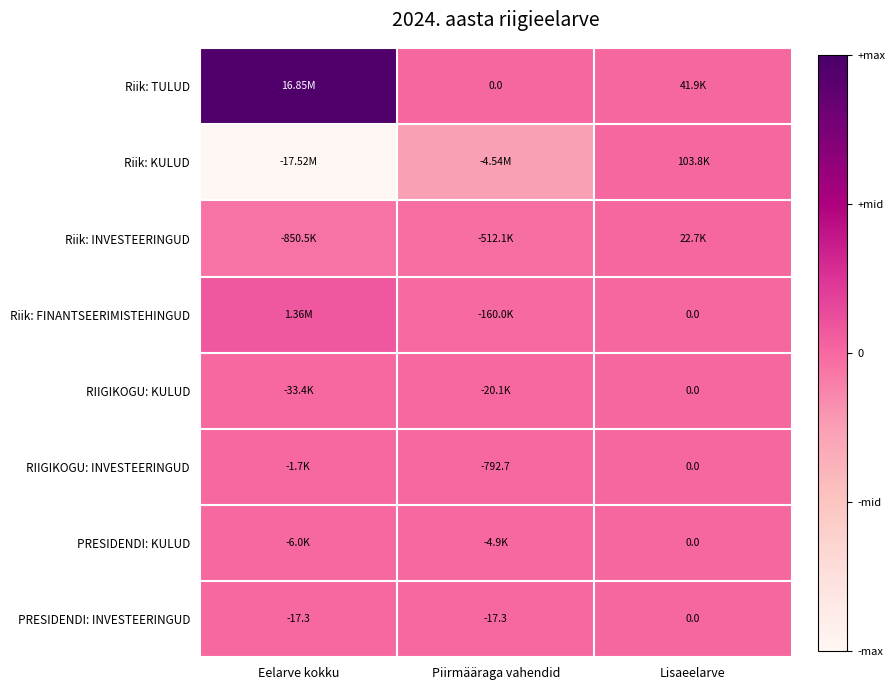

At which label does PRESIDENDI: INVESTEERINGUD first exceed -17?

Lisaeelarve